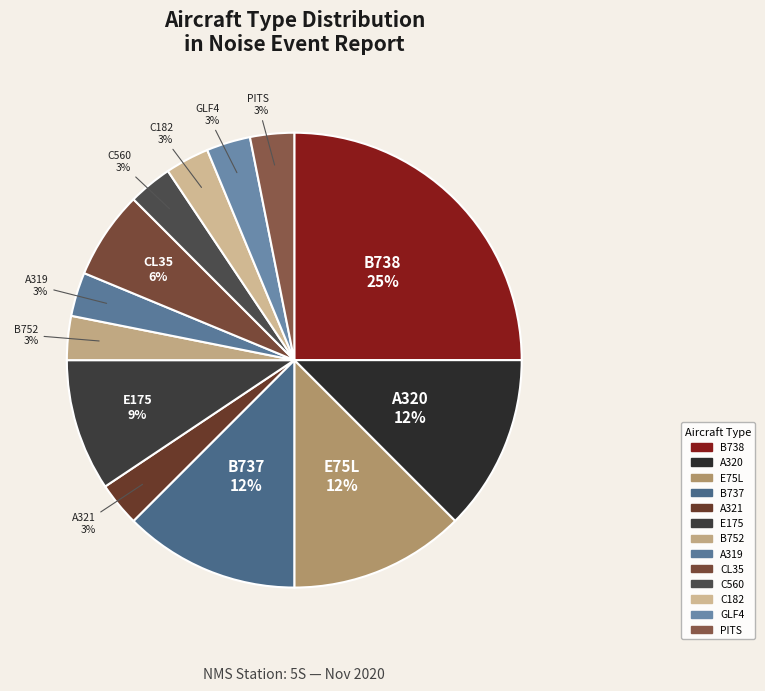

Does any single category account for the majority?

No